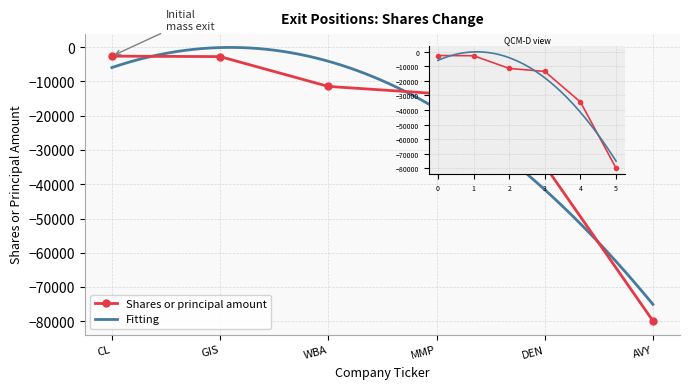

Between CL and WBA, which is larger?

CL